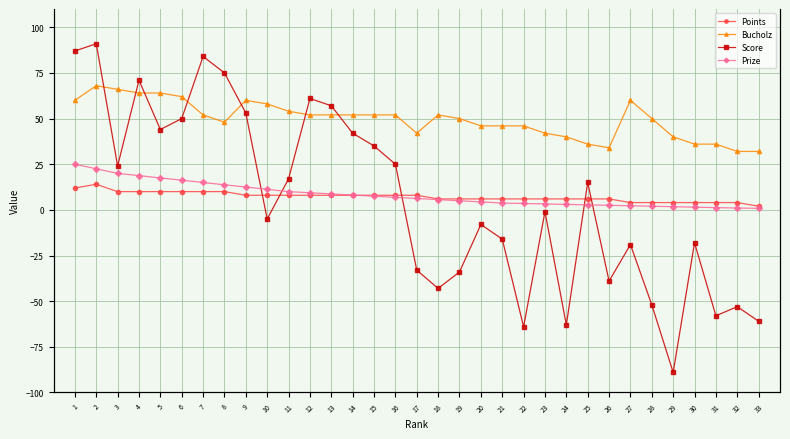

Between 30 and 28, which is larger?

30